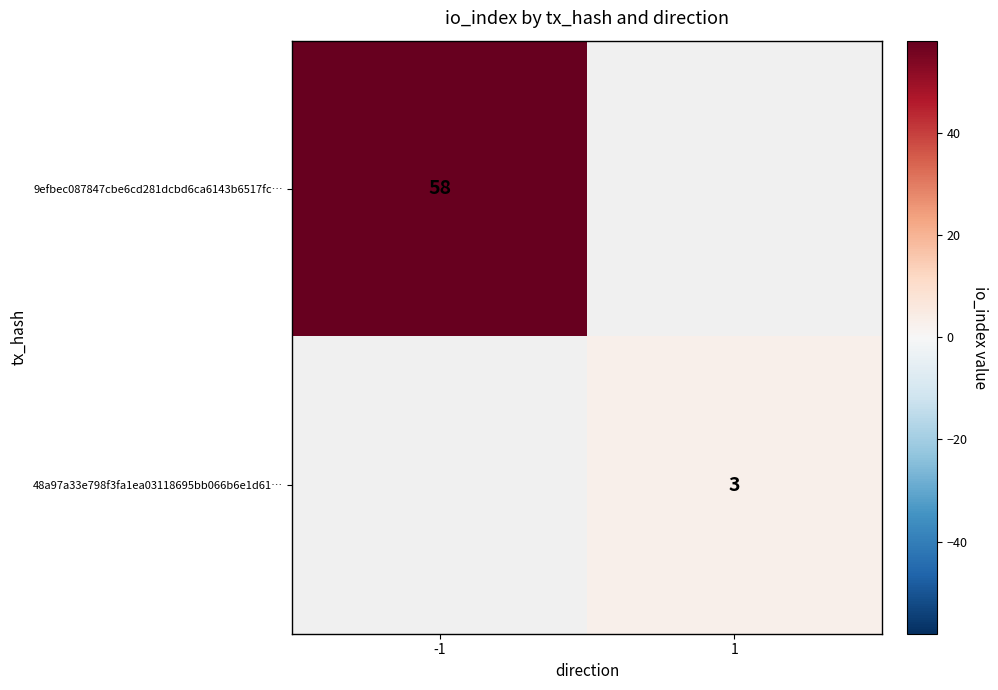

The value of 48a97a33e798f3fa1ea03118695bb066b6e1d61… at 1 is 3. True or false?

True